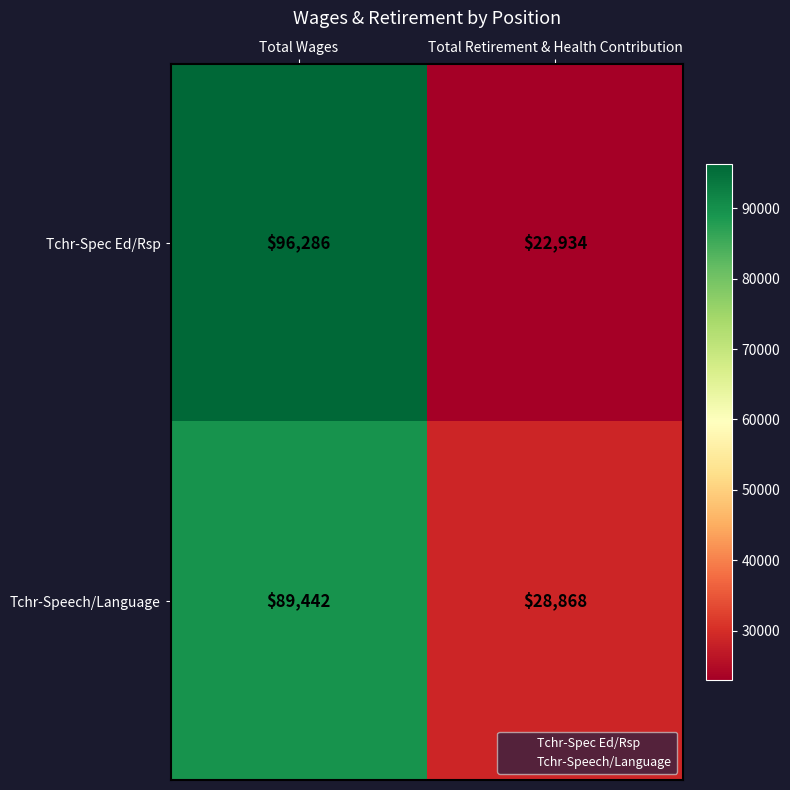

At how many categories does at least one series exceed 79601?

1